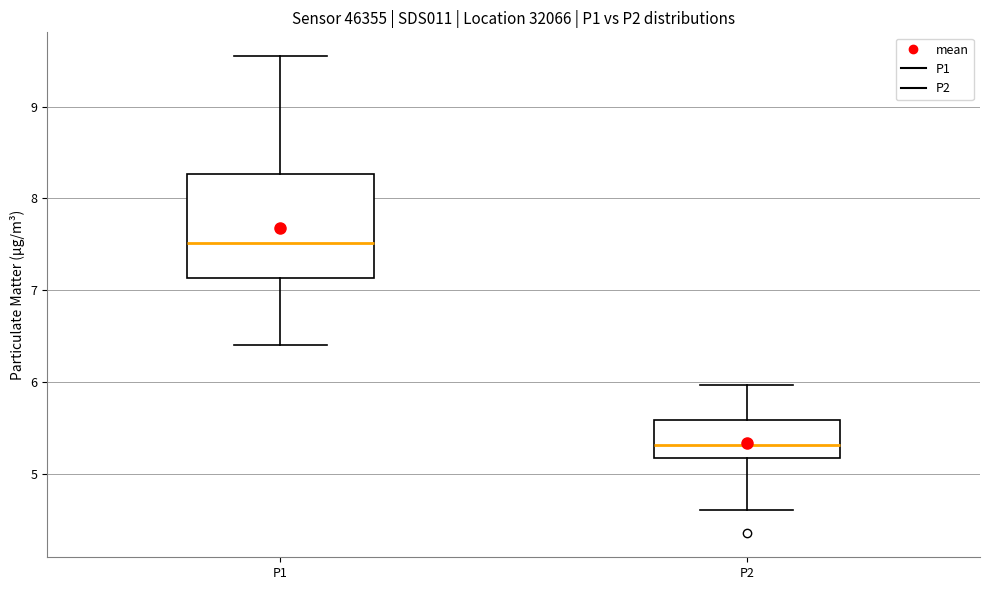

Reading left to right, read every box against the y-axis: the position of its median line, the range the box covers, and the ends of its whiskers. The values are not printed on the chart, so give them approximately, as read against the axis.

P1: median 7.5, box 7.1 to 8.3, whiskers 6.4 to 9.6
P2: median 5.3, box 5.2 to 5.6, whiskers 4.6 to 6.0